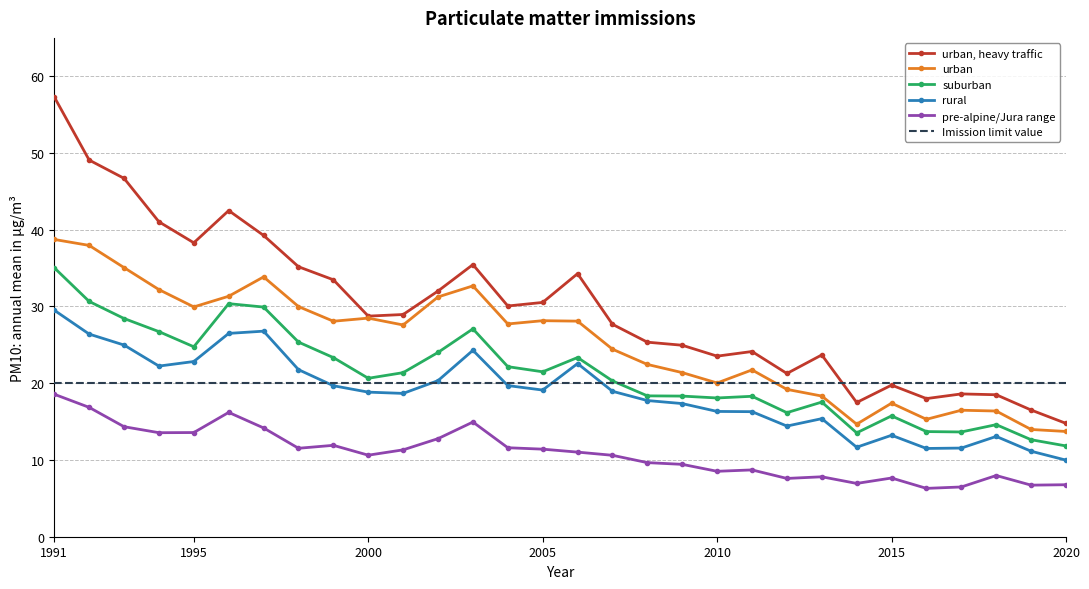

List the series in order of their peak value, lowest first.

pre-alpine/Jura range, Imission limit value, rural, suburban, urban, urban, heavy traffic